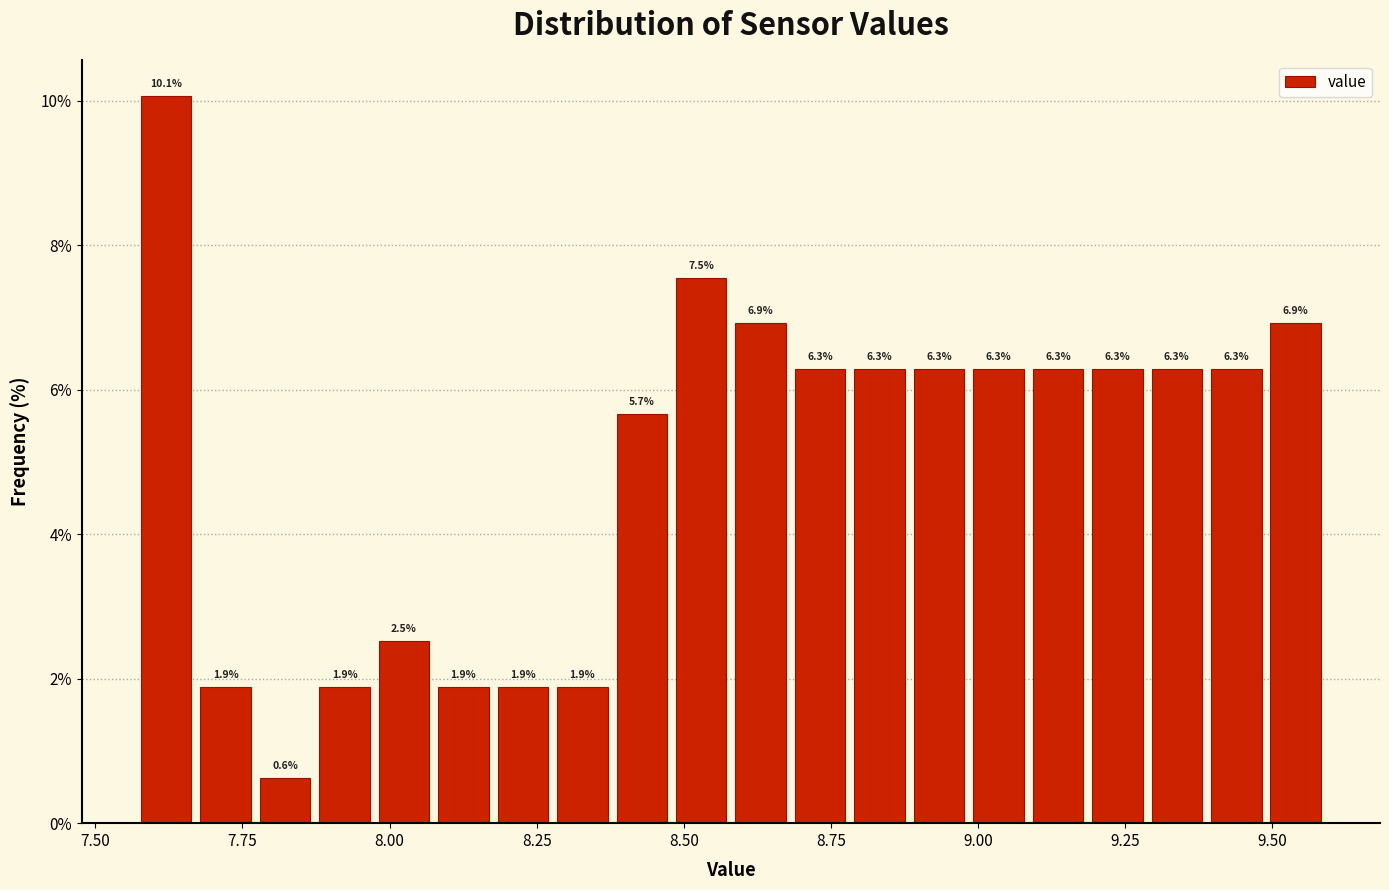

Around what value on the x-axis is the tallest bar? Give the approximate position of its centre, as read against the axis.

7.60